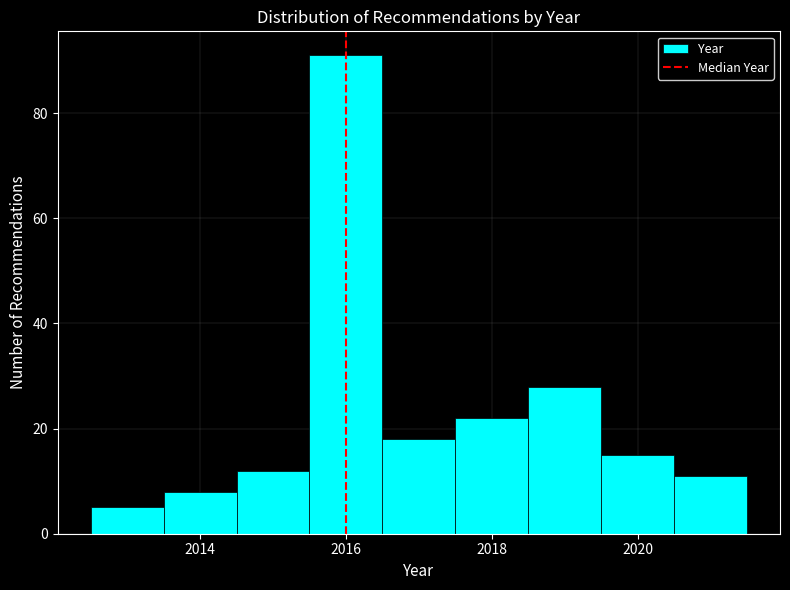

Reading left to right, transcribe this chart: for each bar, give the range it covers on the x-axis and its height. Neither the bar edges nor the heights are printed on the chart, so give them approximately, as read against the axes.

2012.5 to 2013.5: 6
2013.5 to 2014.5: 8
2014.5 to 2015.5: 12
2015.5 to 2016.5: 92
2016.5 to 2017.5: 18
2017.5 to 2018.5: 22
2018.5 to 2019.5: 28
2019.5 to 2020.5: 16
2020.5 to 2021.5: 12